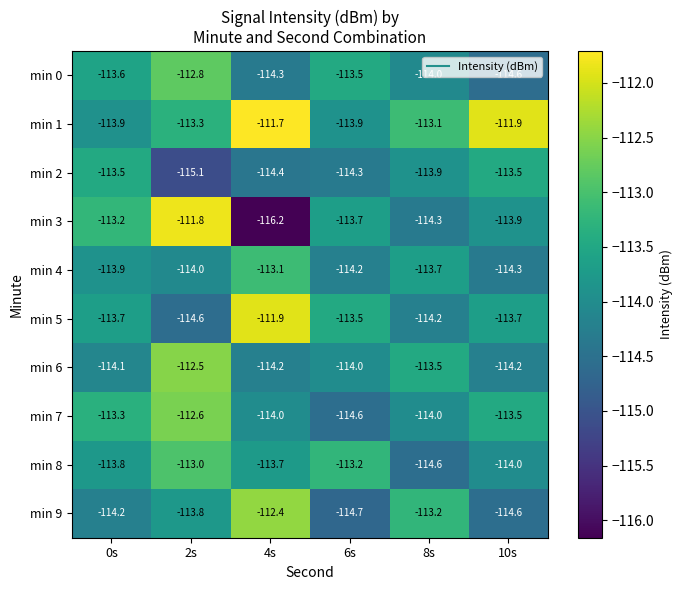

Where is min 9 nearest to the value -113?

8s